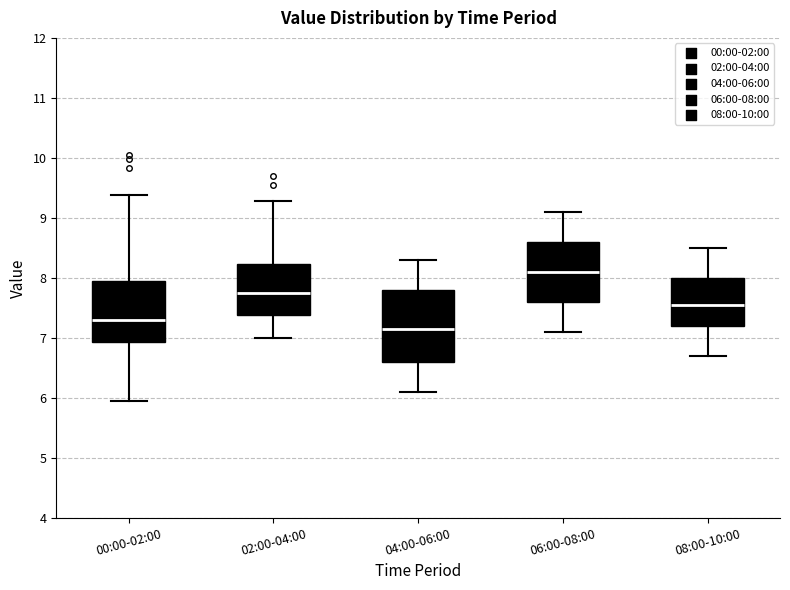

Which box has the highest median line?

06:00-08:00